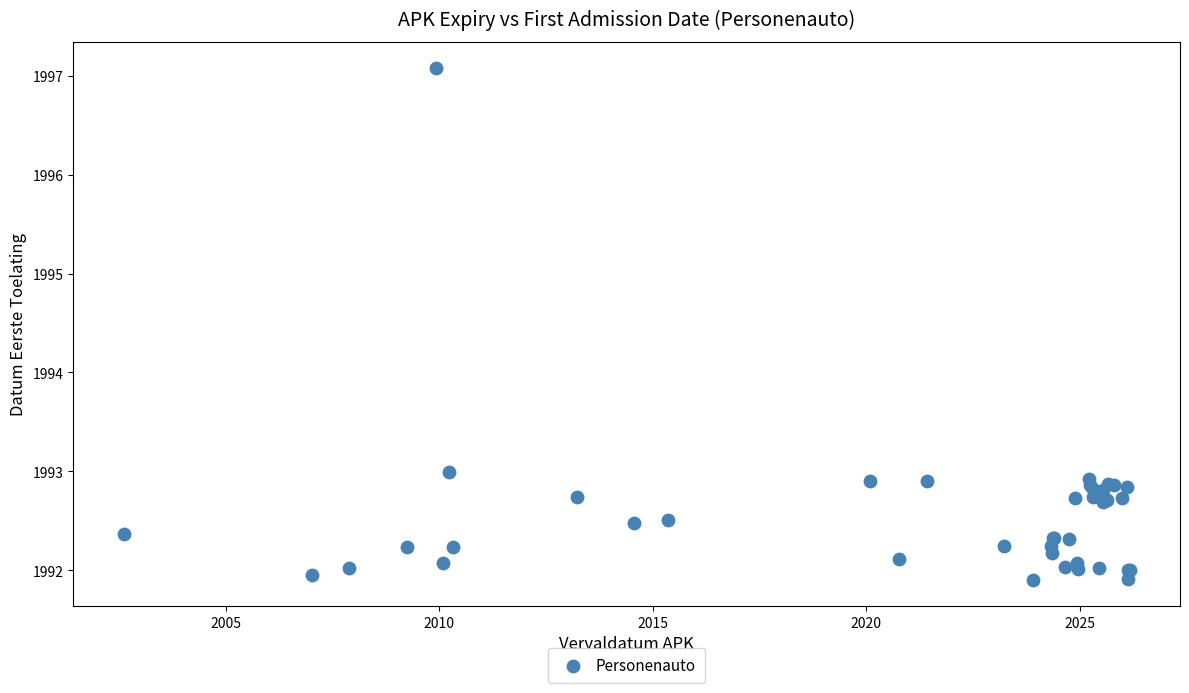

What Y value in the scatter plot is closest to 1994?

1993.0